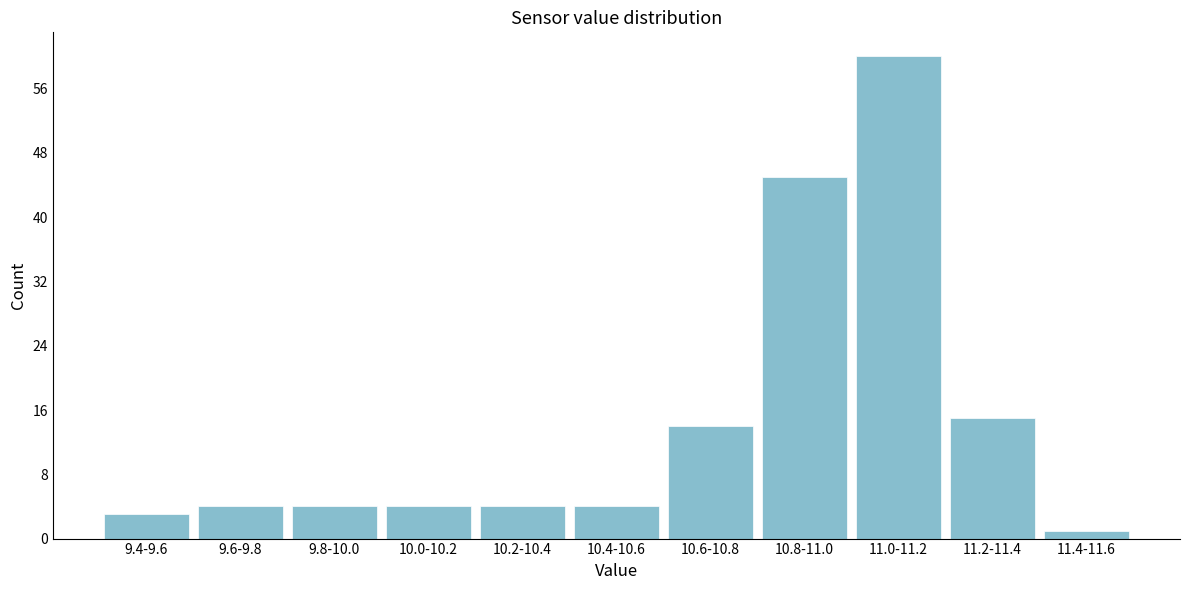

Reading left to right, transcribe all the data shown in this chart.

3	4	4	4	4	4	14	45	60	15	1